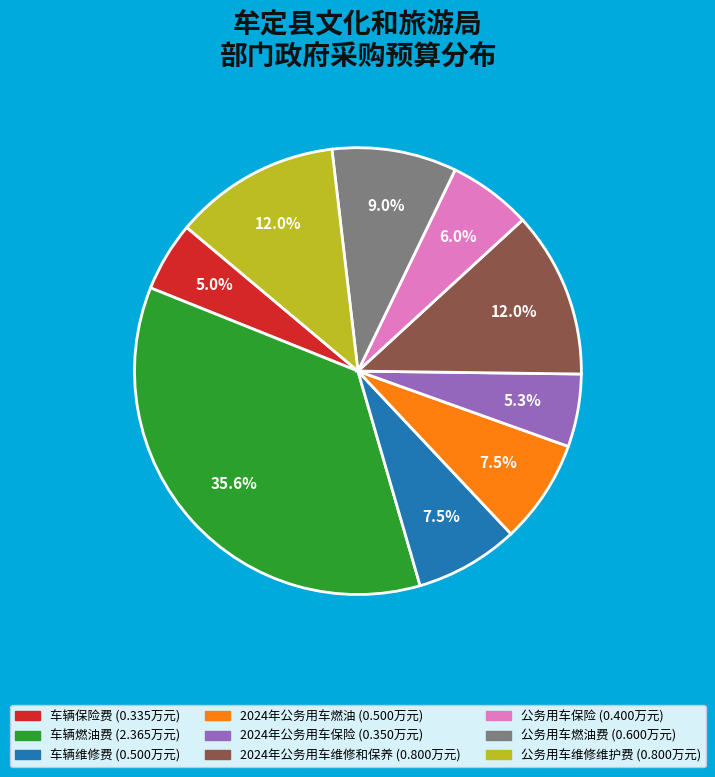

Combined, what portion of the pie is 2024年公务用车维修和保养 and 车辆燃油费?

47.6%